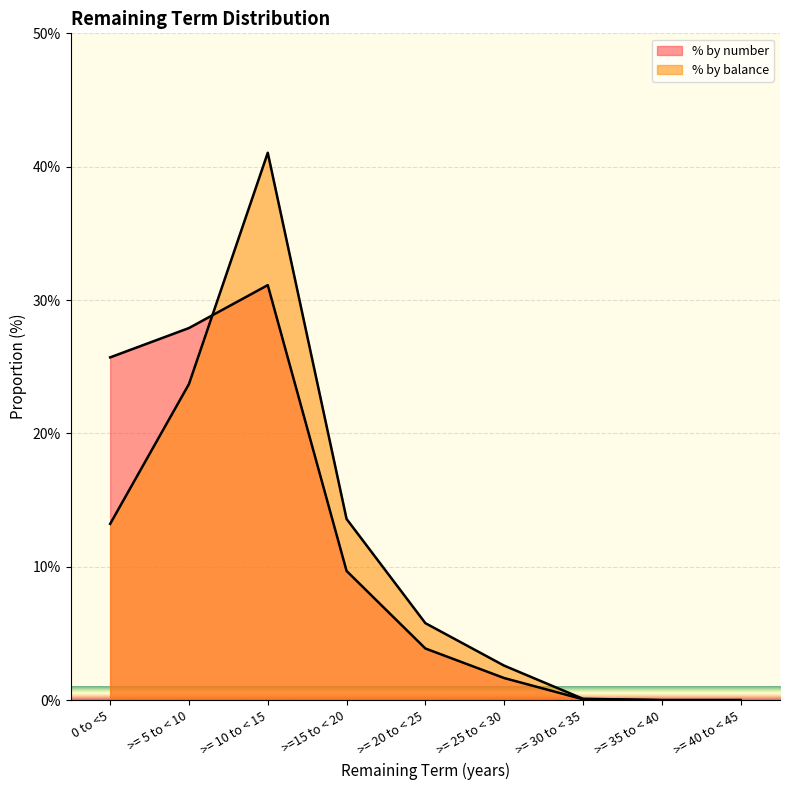

How many interior local peaks does the % by number (line) series have?

1